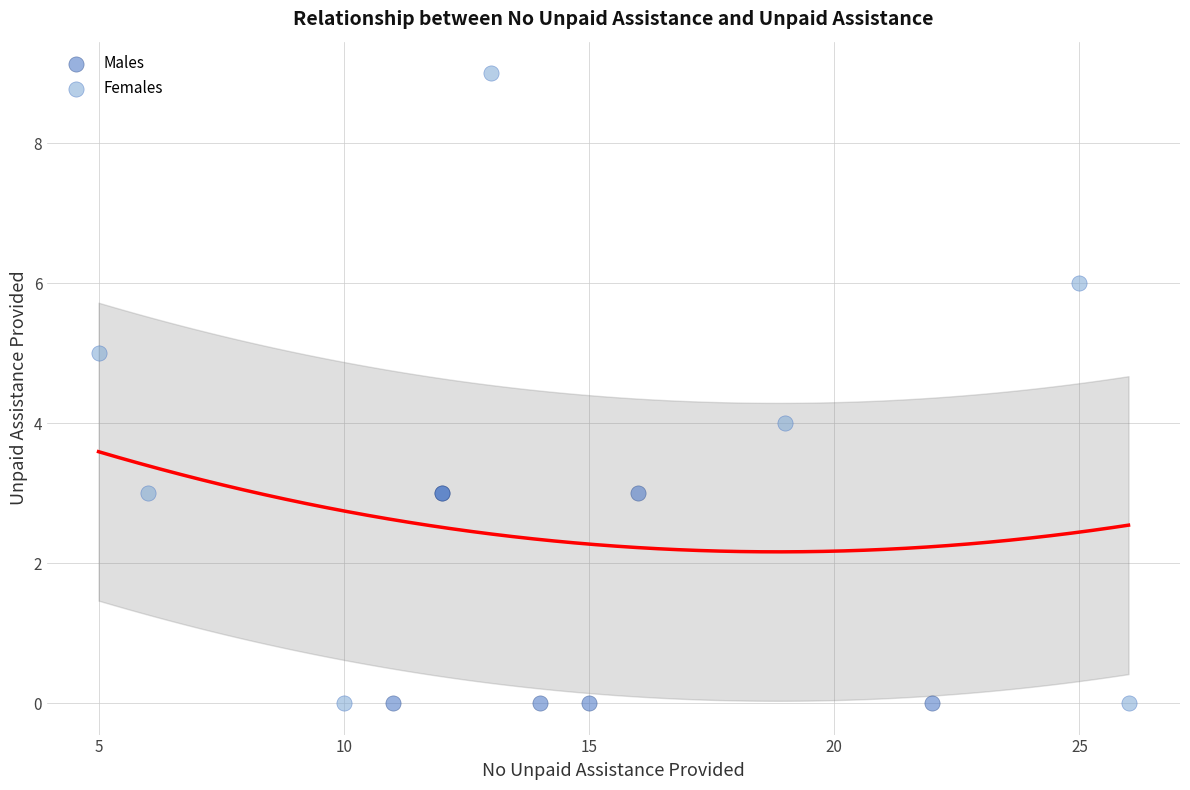

What are all the series names shown in the legend?

Males, Females